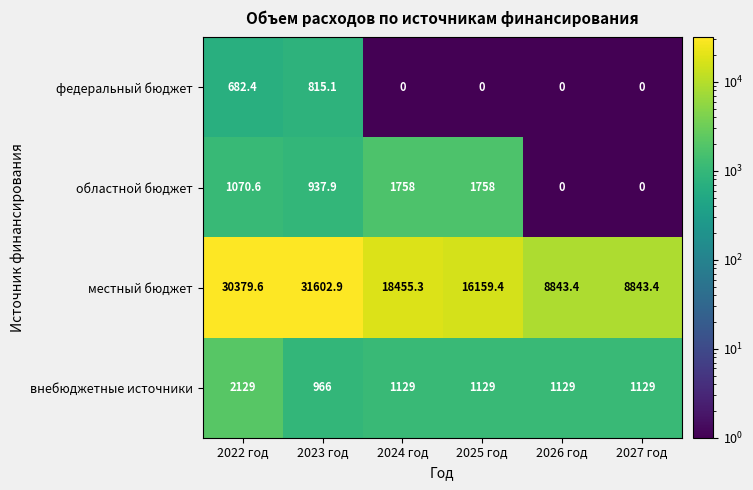

What is the difference between the maximum and minimum values in the федеральный бюджет series?

815.1